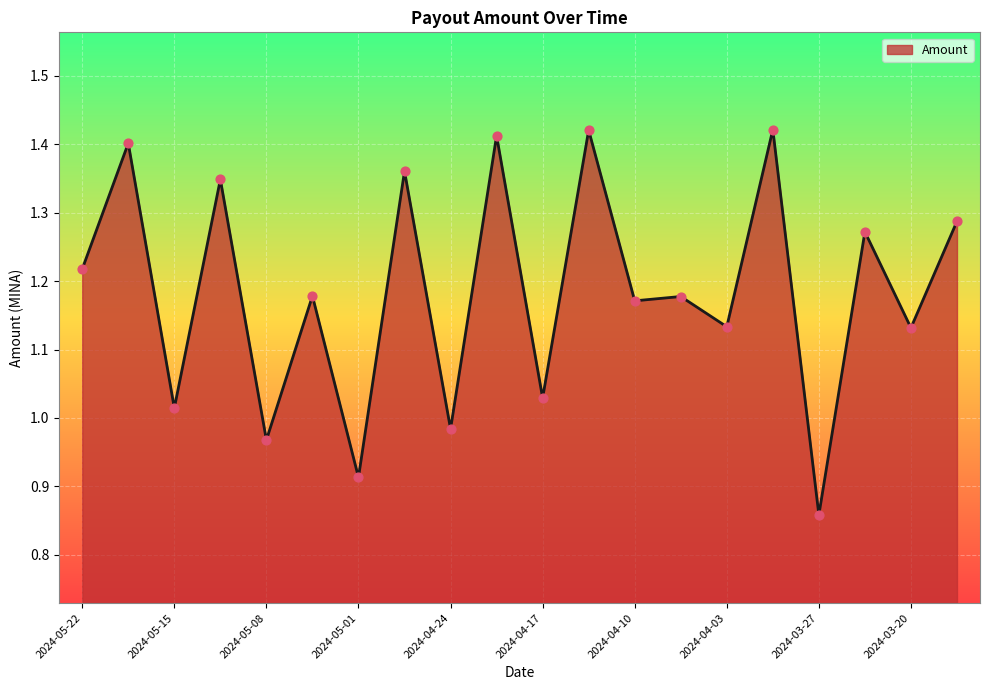

What is the difference between the maximum and minimum values?

0.6